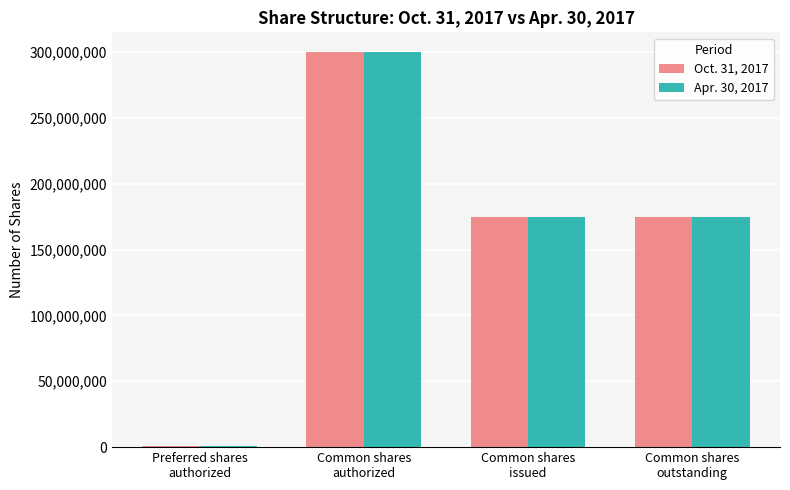

At how many categories does at least one series exceed 149038278?

3